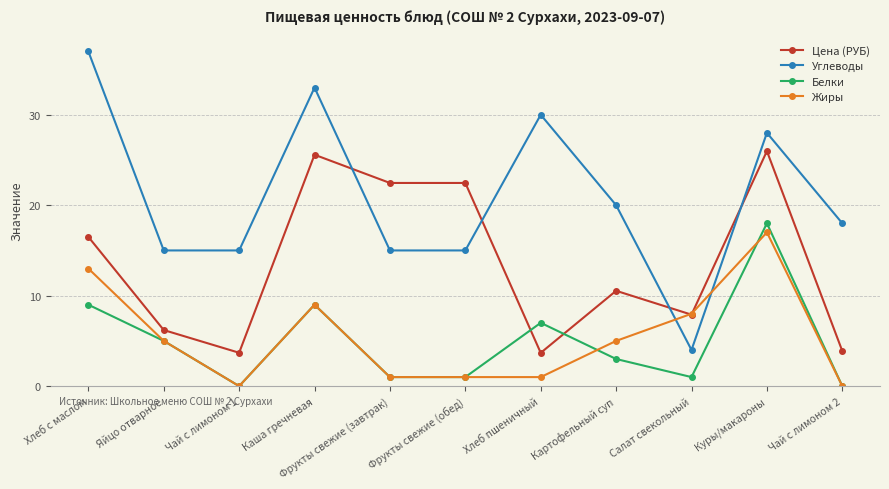

What is the value of the Углеводы point at the 7th from the left?

30.0